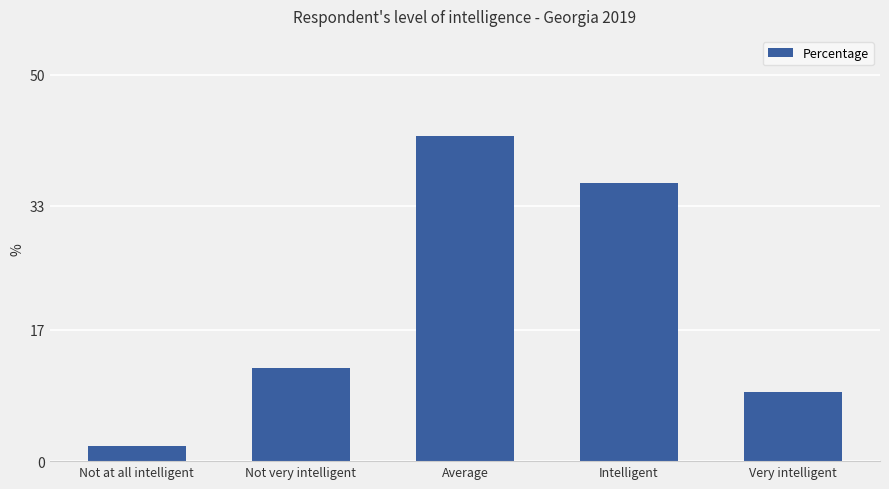

Rank the categories by value from highest to lowest.

Average, Intelligent, Not very intelligent, Very intelligent, Not at all intelligent